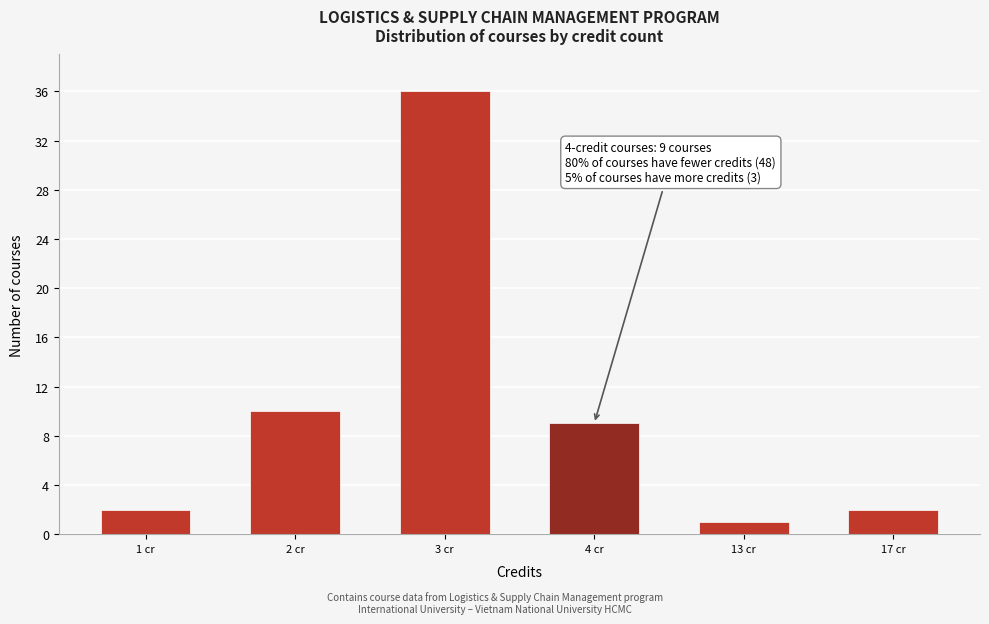

Reading left to right, list all the values displayed in this chart.

1 cr=2	2 cr=10	3 cr=36	4 cr=9	13 cr=1	17 cr=2